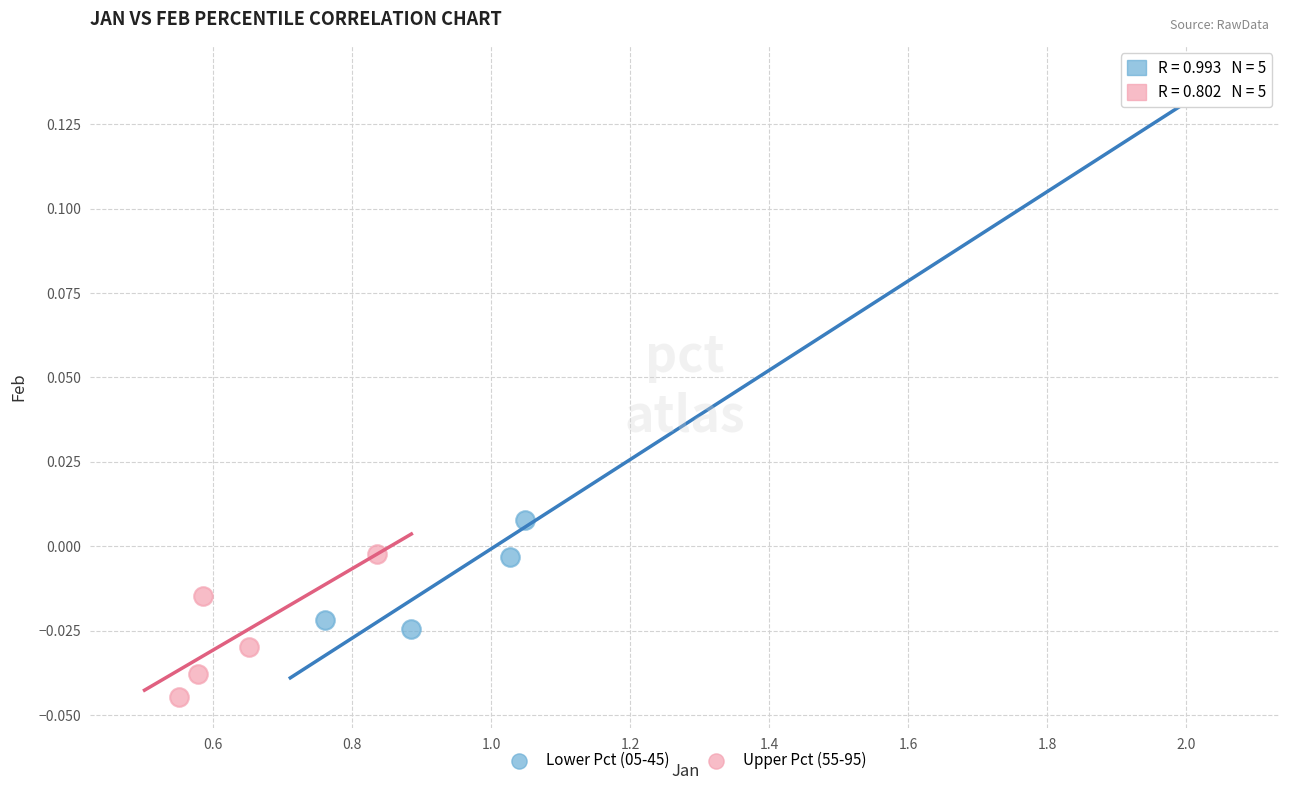

Which series has the widest spread of Y values?

Lower Pct (05-45)